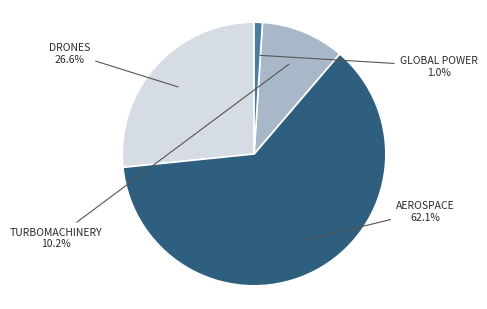

Is there a majority slice in this chart?

Yes